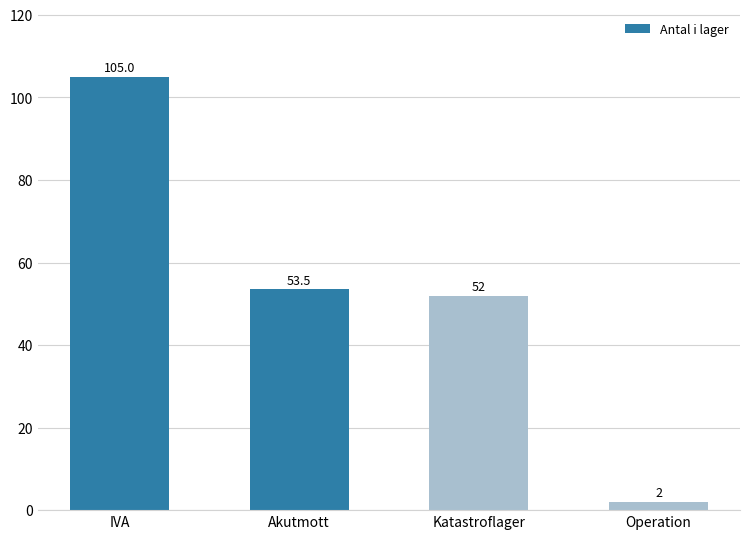

What is the change in value from IVA to Katastroflager?

-53.0